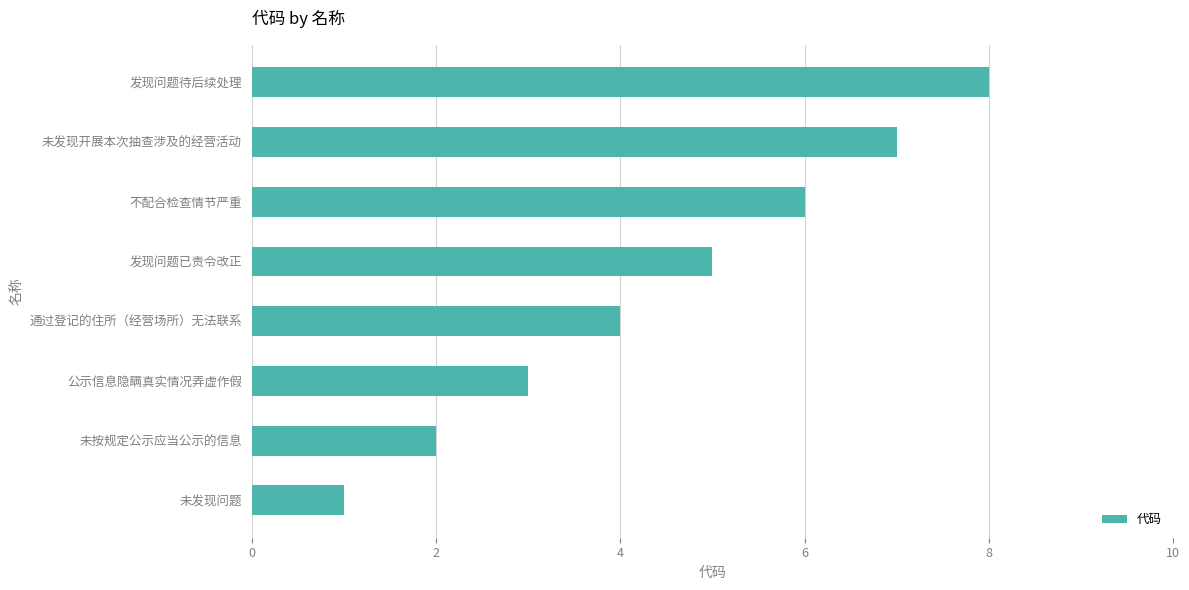

How many distinct data groups are displayed?

1